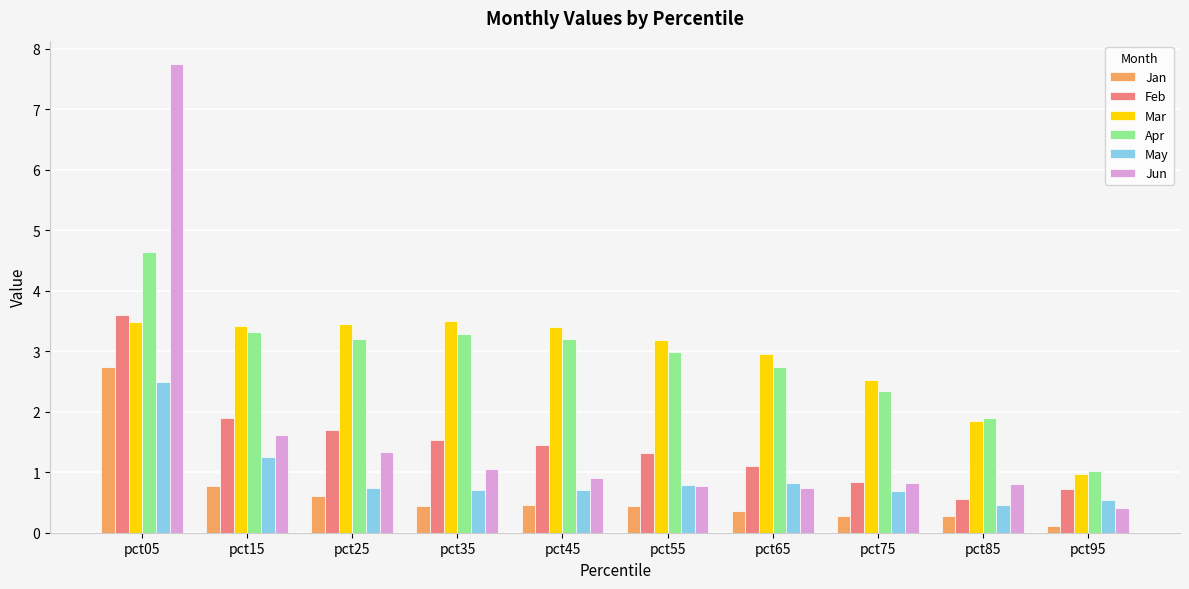

How many bars are there in total?

60